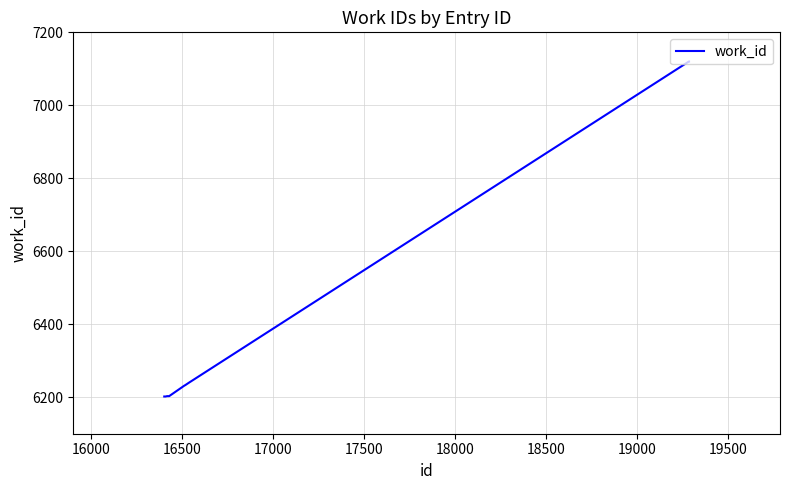

What is the difference between the maximum and minimum values?

918